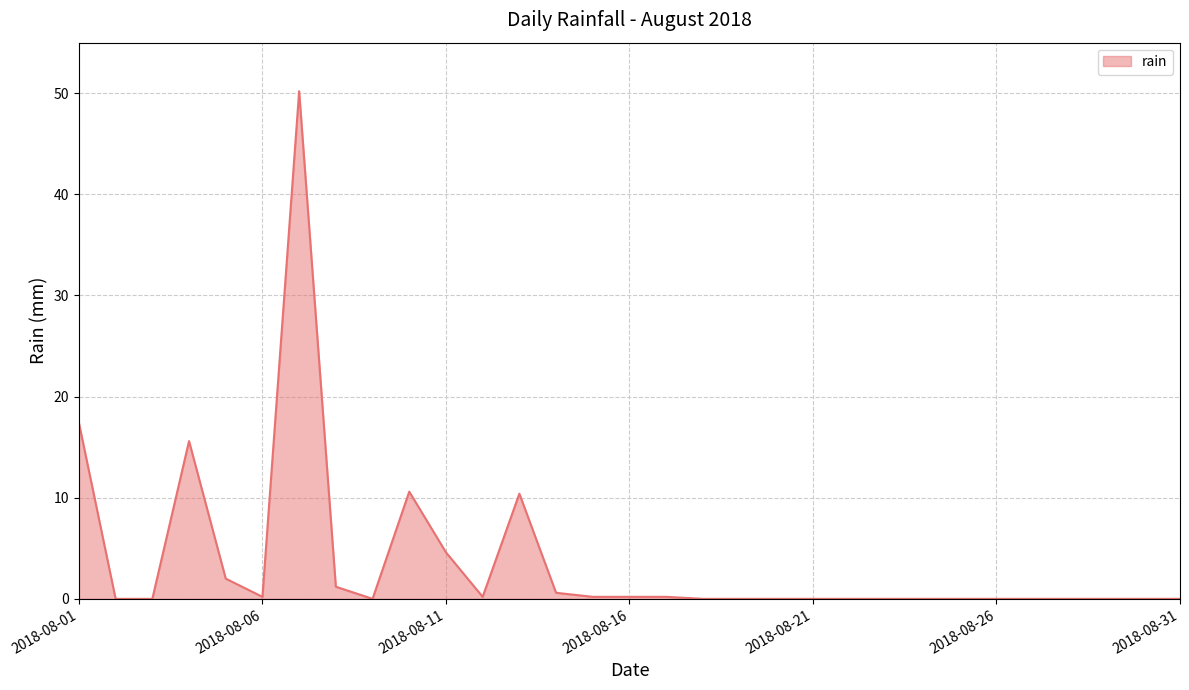

What is the greatest value displayed?

50.2